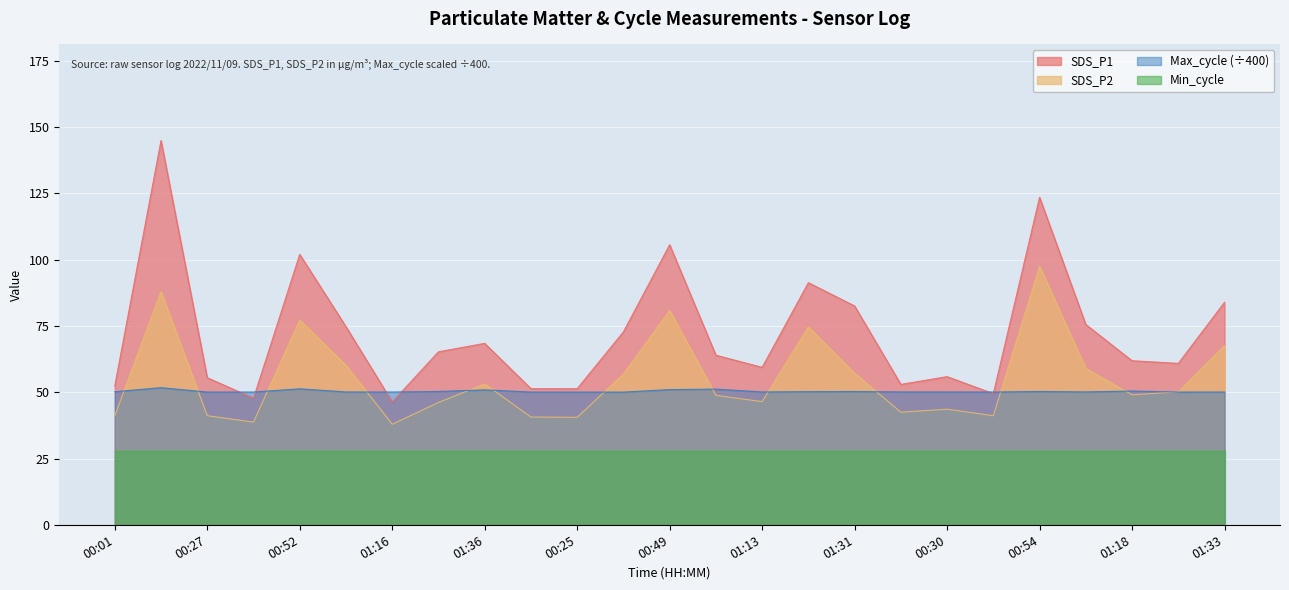

The SDS_P2 series shows 48.8 at 01:01. True or false?

True